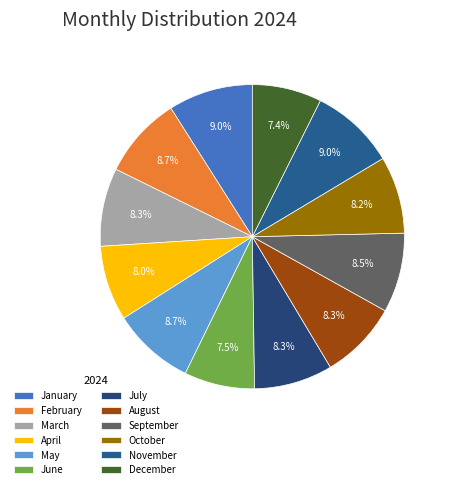

The August slice represents 8% of the pie. True or false?

True